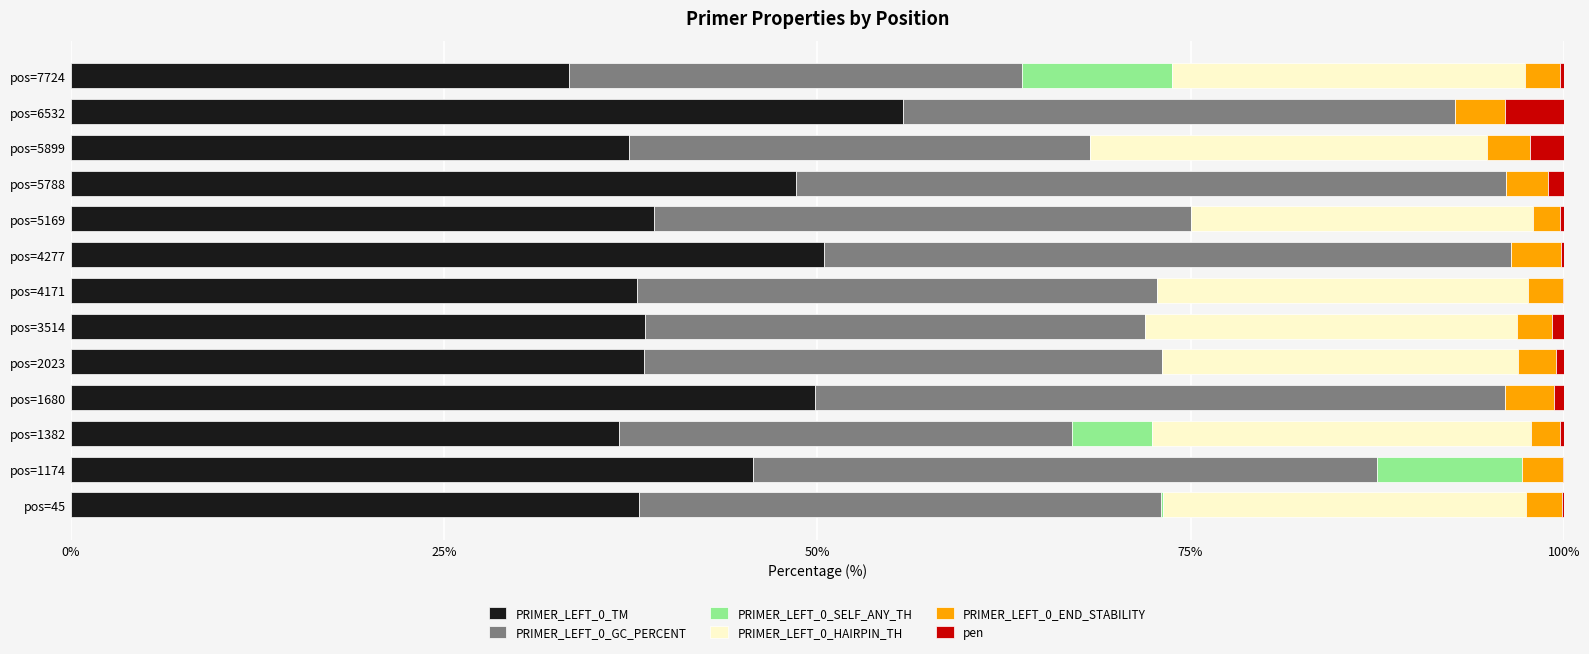

Which category has the highest value in the PRIMER_LEFT_0_TM series?

pos=6532